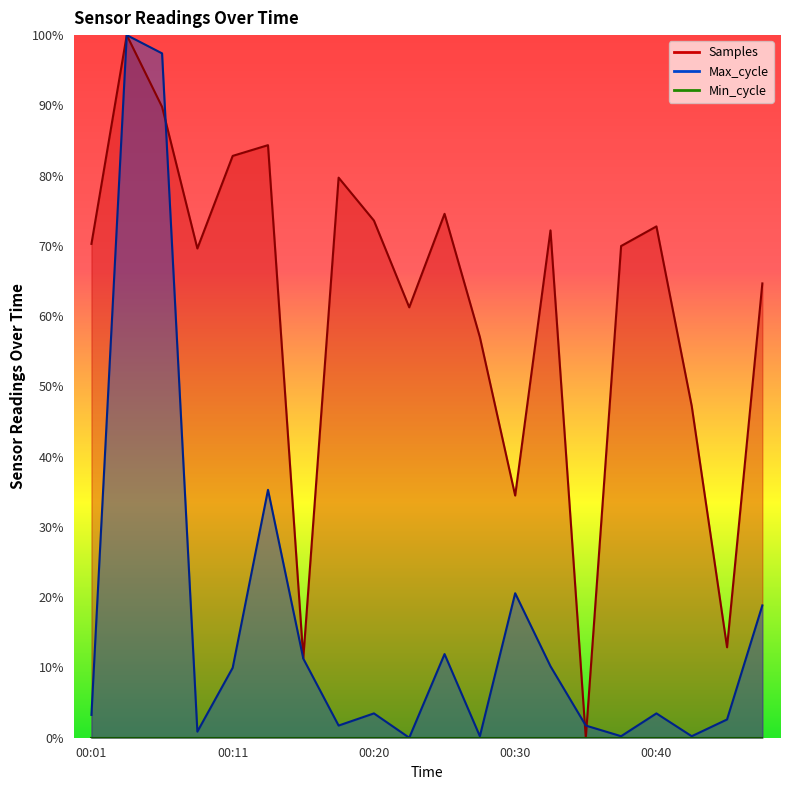

What is the value of the Max_cycle point at the 17th from the left?

3.5